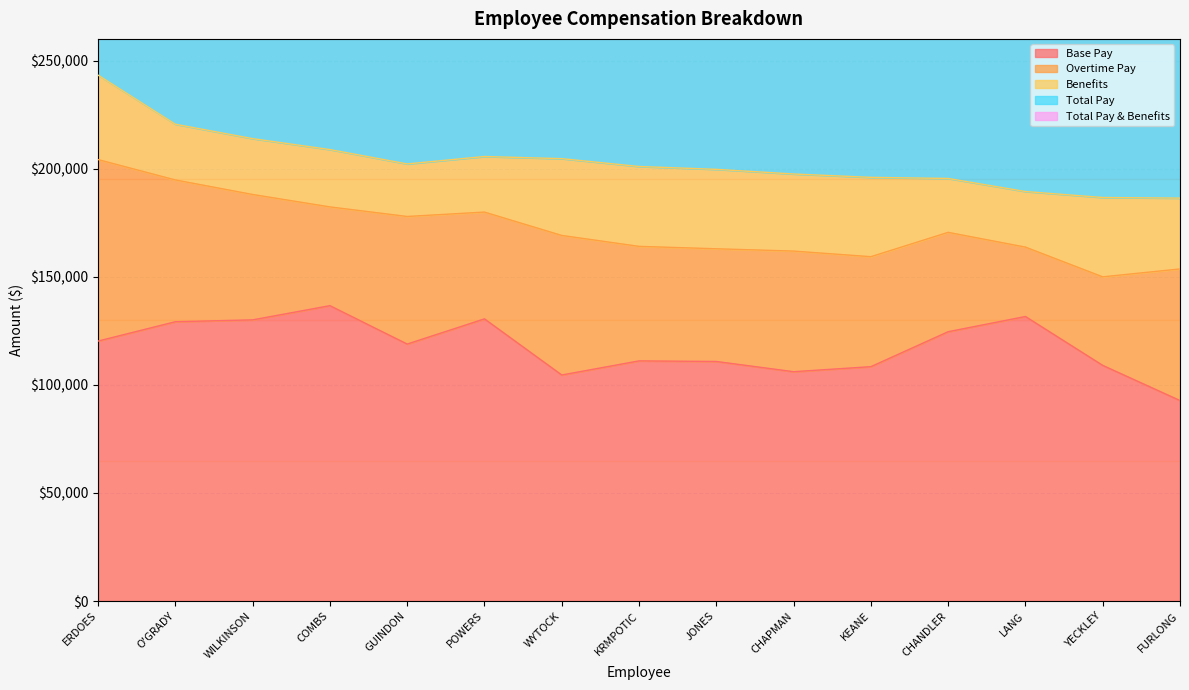

What value does the Base Pay series have at YECKLEY?

108996.9